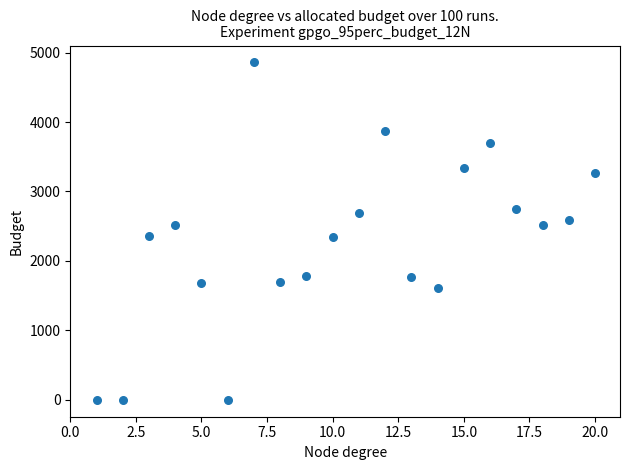

What is the range of X values (max minus min)?

19.0